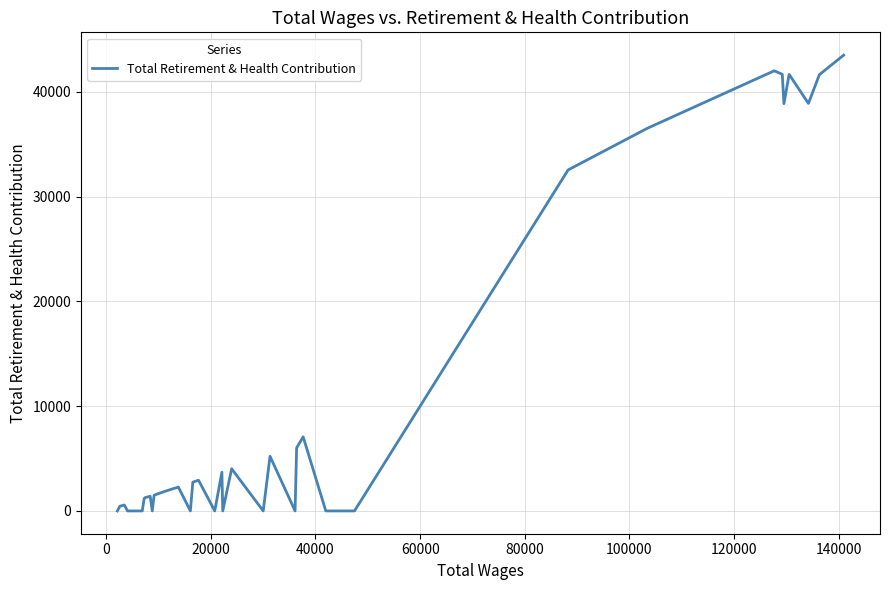

What is the difference between the maximum and minimum values?

43513